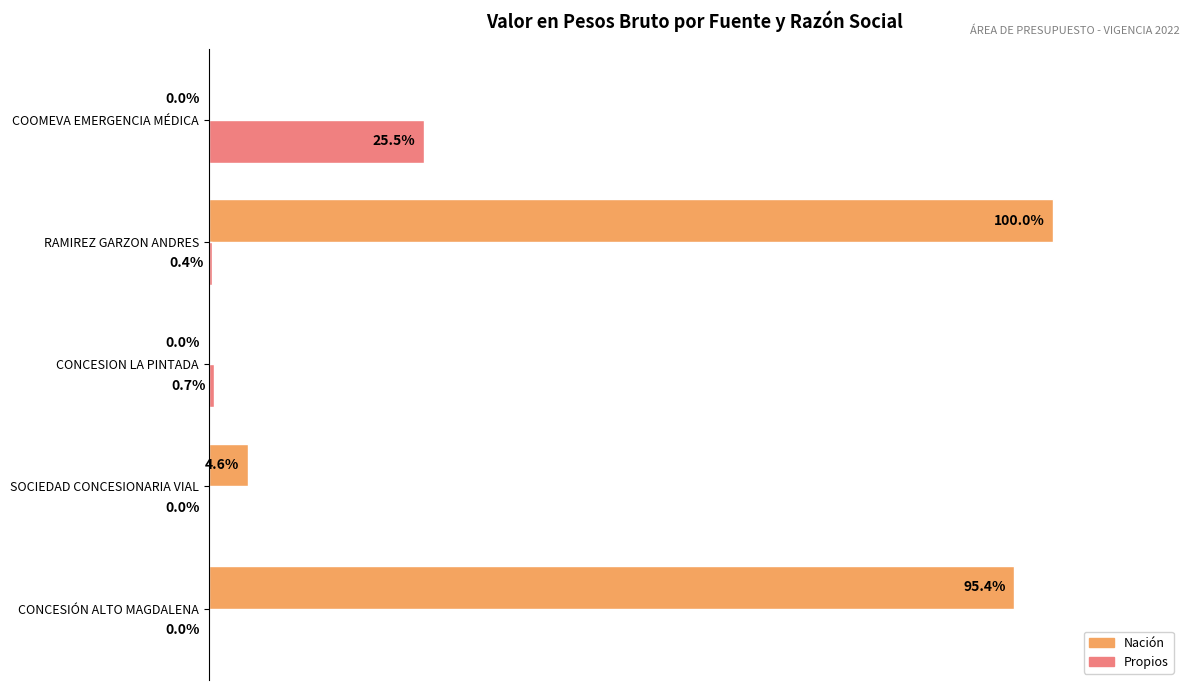

At which category is the sum across all series the highest?

RAMIREZ GARZON ANDRES